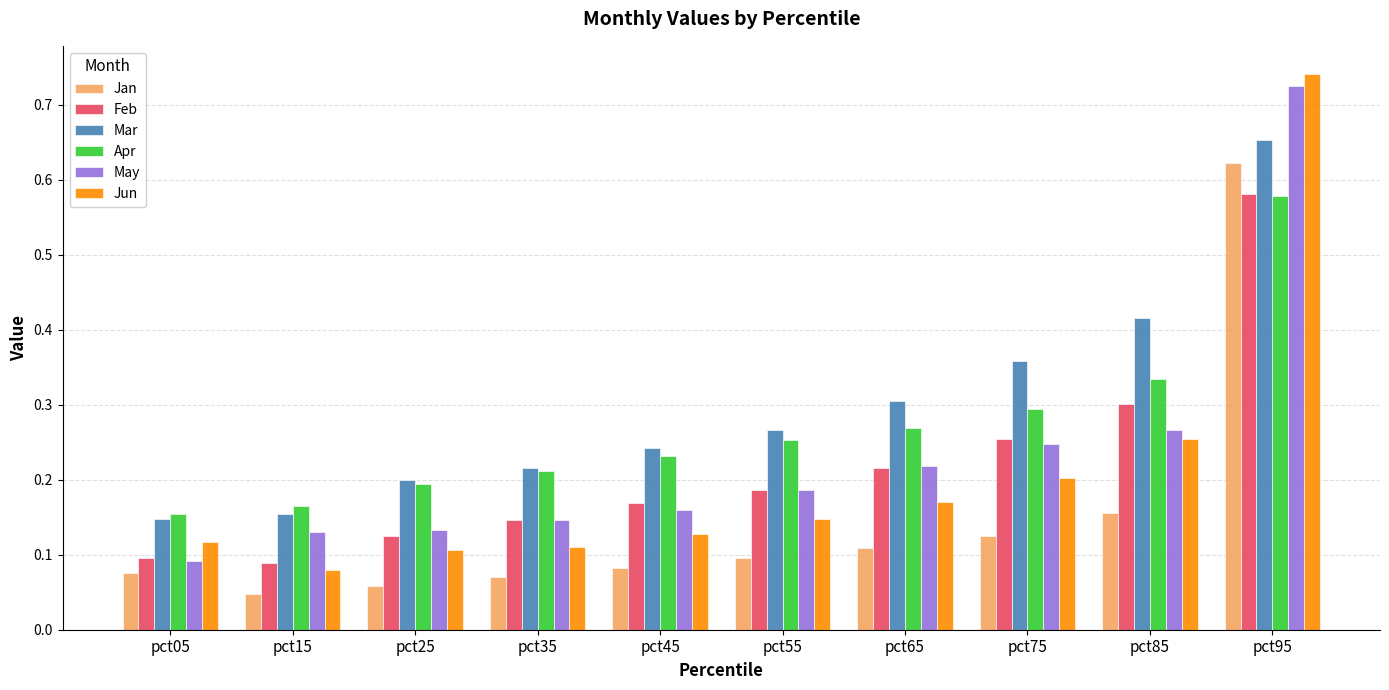

At which category is the sum across all series the highest?

pct95